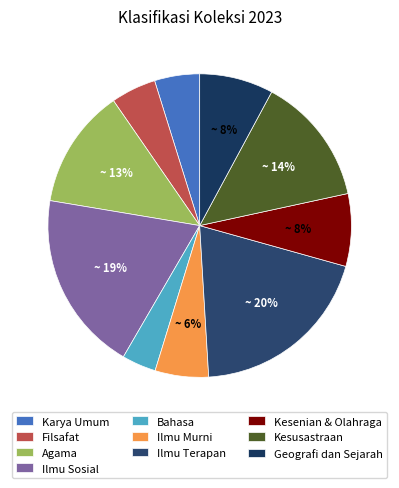

Rank the categories by value from lowest to highest.

Bahasa, Karya Umum, Filsafat, Ilmu Murni, Kesenian & Olahraga, Geografi dan Sejarah, Agama, Kesusastraan, Ilmu Sosial, Ilmu Terapan